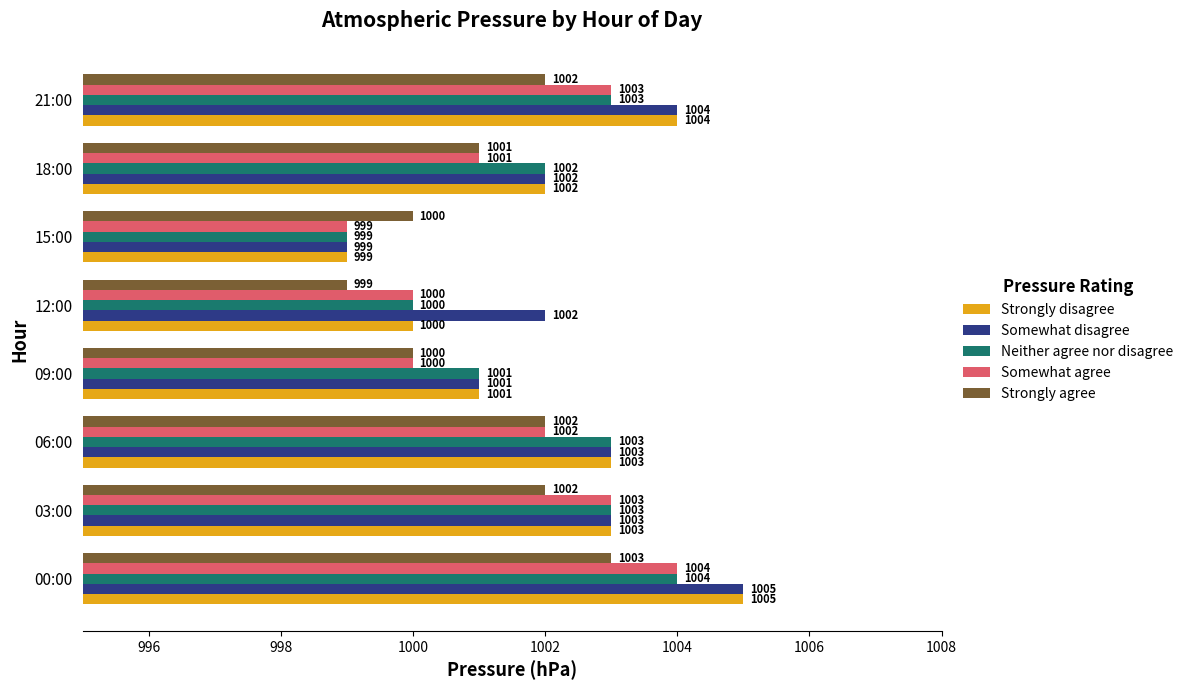

The Somewhat agree series shows 1693 at 15:00. True or false?

False